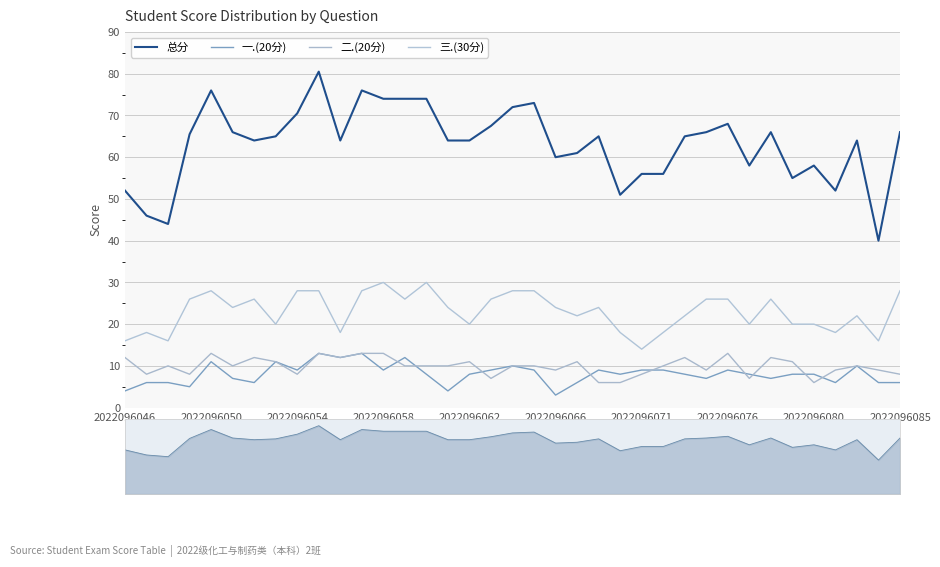

True or false: 一.(20分) and 三.(30分) intersect in this chart.

False